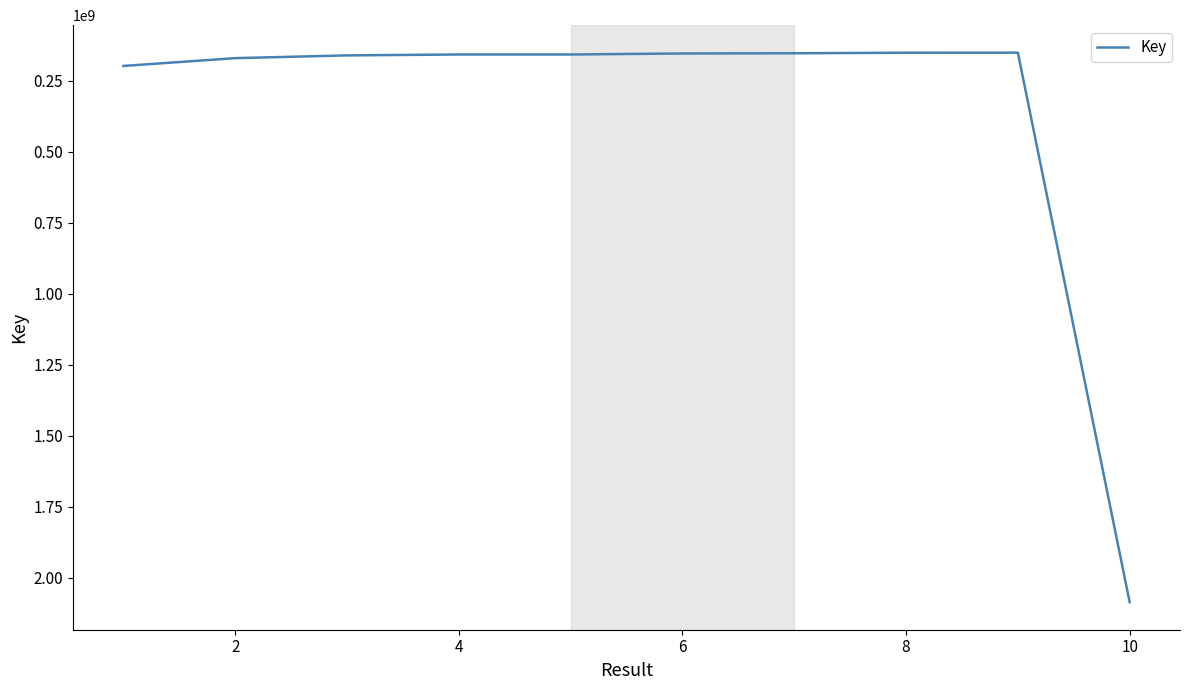

What is the maximum value shown in the chart?

2086817801